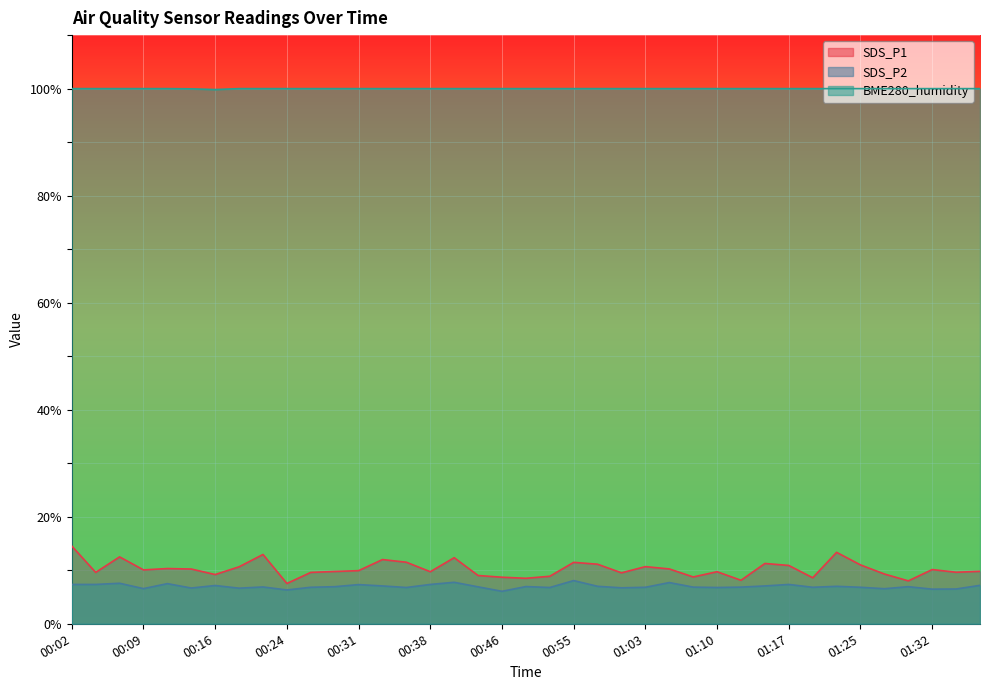

Reading right to left, what are all the values shown in this chart?

SDS_P1: 01:37=9.8	01:34=9.6	01:32=10.1	01:29=8.0	01:27=9.3	01:25=11.0	01:22=13.3	01:20=8.6	01:17=10.9	01:15=11.3	01:12=8.1	01:10=9.7	01:07=8.8	01:05=10.2	01:03=10.7	01:00=9.5	00:58=11.1	00:55=11.5	00:53=8.9	00:50=8.5	00:46=8.7	00:43=9.0	00:41=12.3	00:38=9.7	00:36=11.5	00:33=12.0	00:31=9.9	00:28=9.8	00:26=9.6	00:24=7.5	00:21=12.9	00:19=10.7	00:16=9.2	00:14=10.2	00:12=10.3	00:09=10.1	00:07=12.5	00:04=9.6	00:02=14.5
SDS_P2: 01:37=7.2	01:34=6.5	01:32=6.5	01:29=6.9	01:27=6.5	01:25=6.8	01:22=7.0	01:20=6.8	01:17=7.3	01:15=7.1	01:12=6.8	01:10=6.8	01:07=6.8	01:05=7.7	01:03=6.8	01:00=6.7	00:58=7.0	00:55=8.1	00:53=6.8	00:50=7.0	00:46=6.1	00:43=6.9	00:41=7.8	00:38=7.3	00:36=6.8	00:33=7.1	00:31=7.3	00:28=6.9	00:26=6.8	00:24=6.3	00:21=6.9	00:19=6.7	00:16=7.2	00:14=6.7	00:12=7.5	00:09=6.6	00:07=7.6	00:04=7.3	00:02=7.3
BME280_humidity: 01:37=100.0	01:34=100.0	01:32=100.0	01:29=100.0	01:27=100.0	01:25=100.0	01:22=100.0	01:20=100.0	01:17=100.0	01:15=100.0	01:12=100.0	01:10=100.0	01:07=100.0	01:05=100.0	01:03=100.0	01:00=100.0	00:58=100.0	00:55=100.0	00:53=100.0	00:50=100.0	00:46=100.0	00:43=100.0	00:41=100.0	00:38=100.0	00:36=100.0	00:33=100.0	00:31=100.0	00:28=100.0	00:26=100.0	00:24=100.0	00:21=100.0	00:19=100.0	00:16=99.8	00:14=100.0	00:12=100.0	00:09=100.0	00:07=100.0	00:04=100.0	00:02=100.0